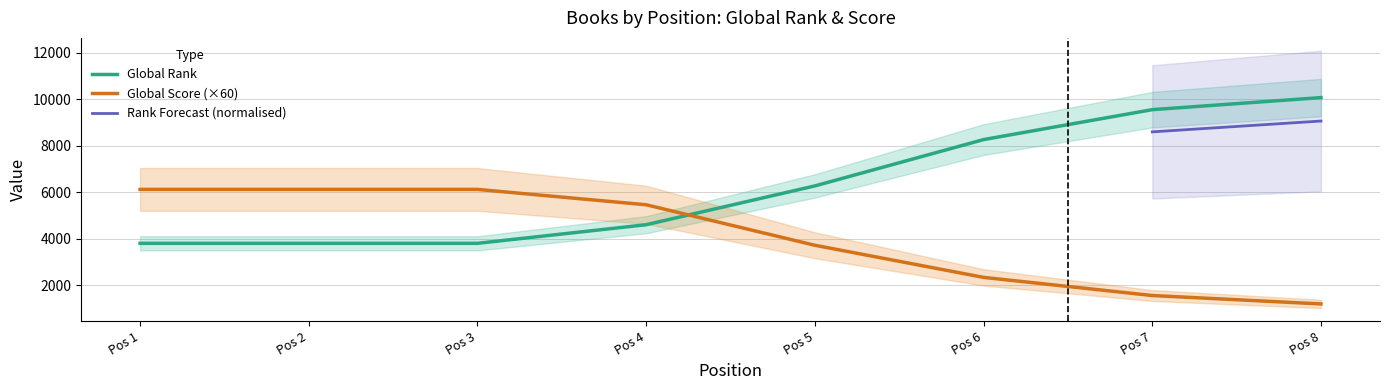

The value of Global Score (×60) at Pos 3 is 6120. True or false?

True